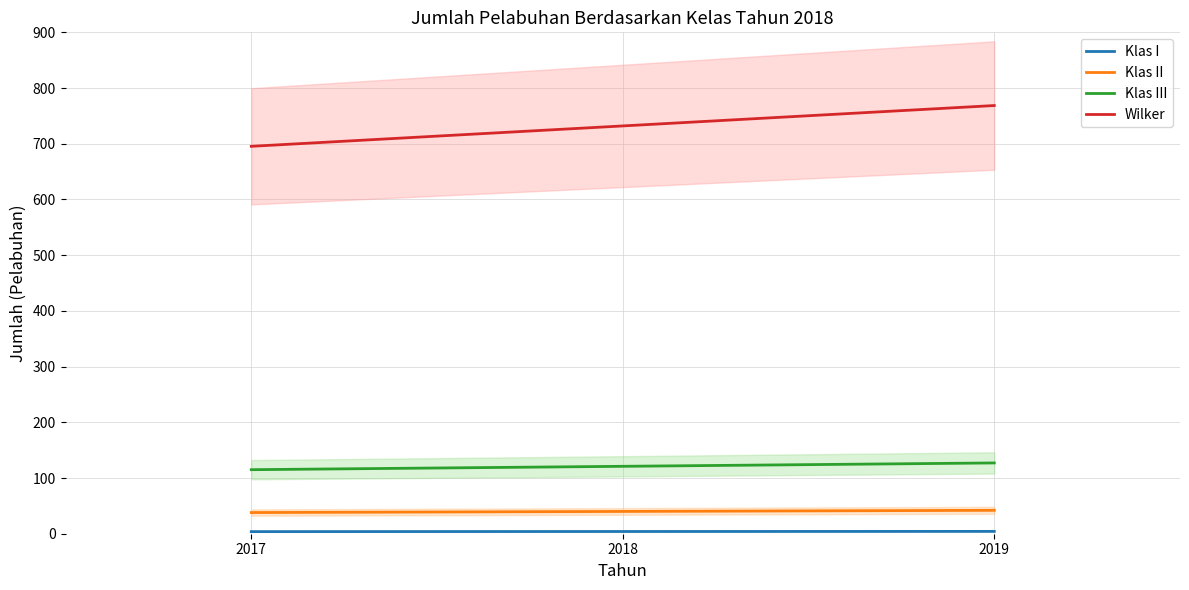

Rank the series by their maximum value, from lowest to highest.

Klas I, Klas II, Klas III, Wilker